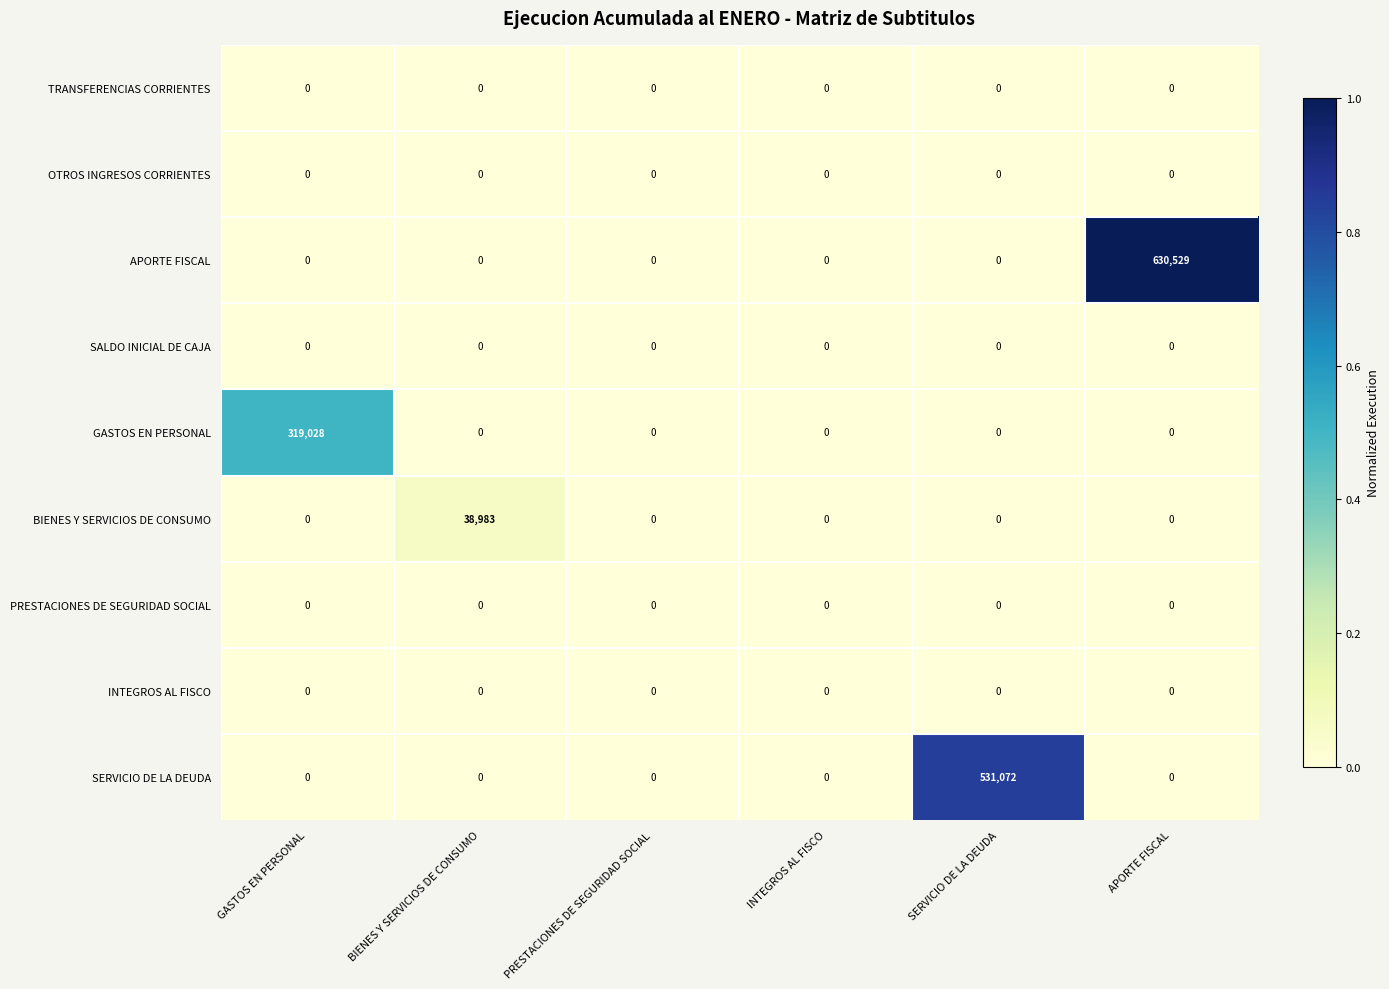

What is the total value across all series at SERVICIO DE LA DEUDA?

531072